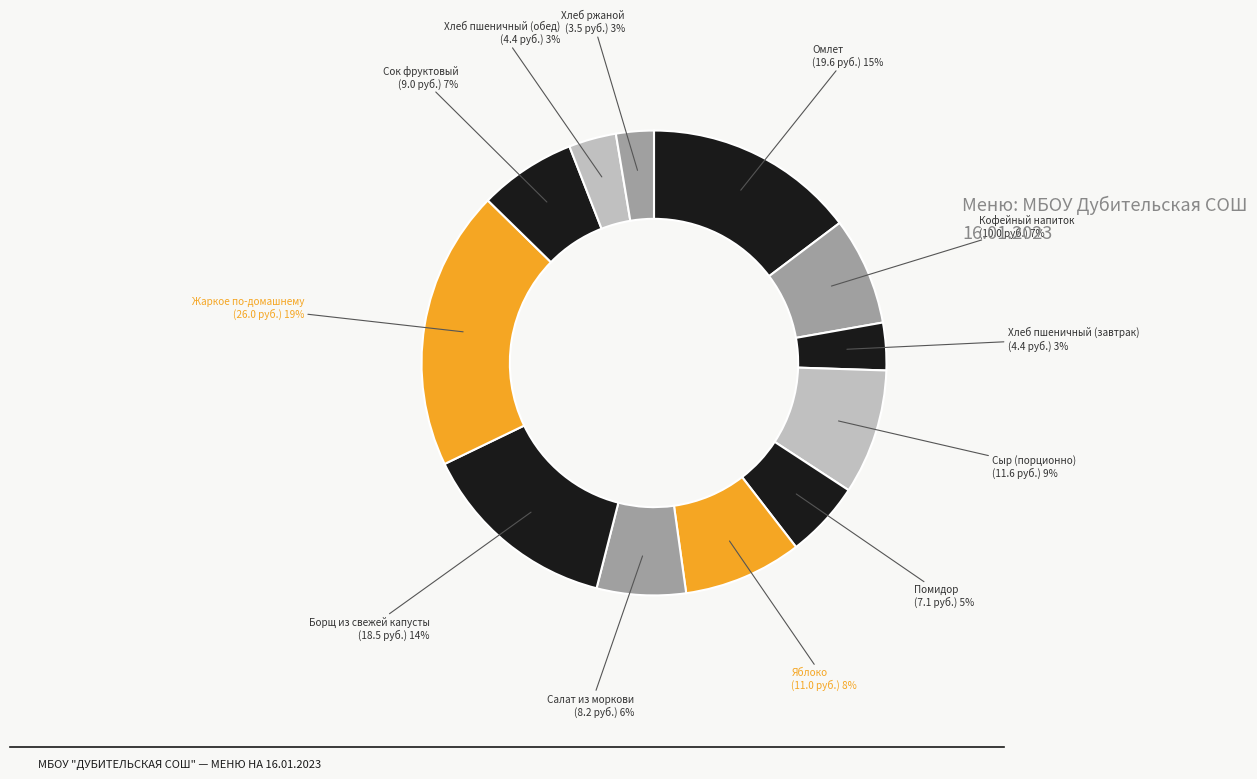

How many slices are in this pie chart?

12